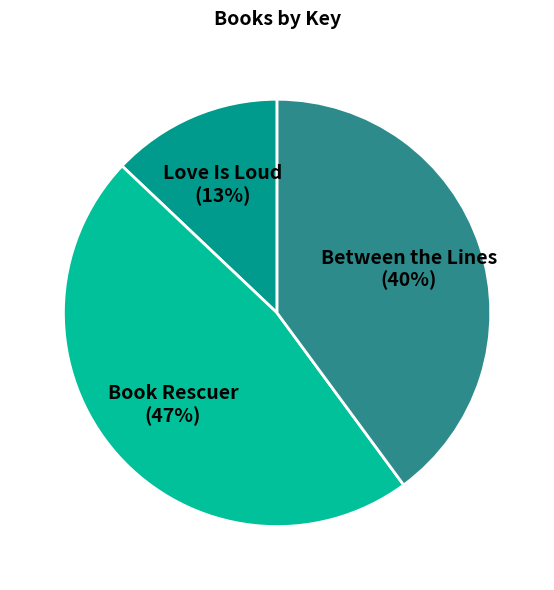

To the nearest percent, what is the average slice percentage?

33%